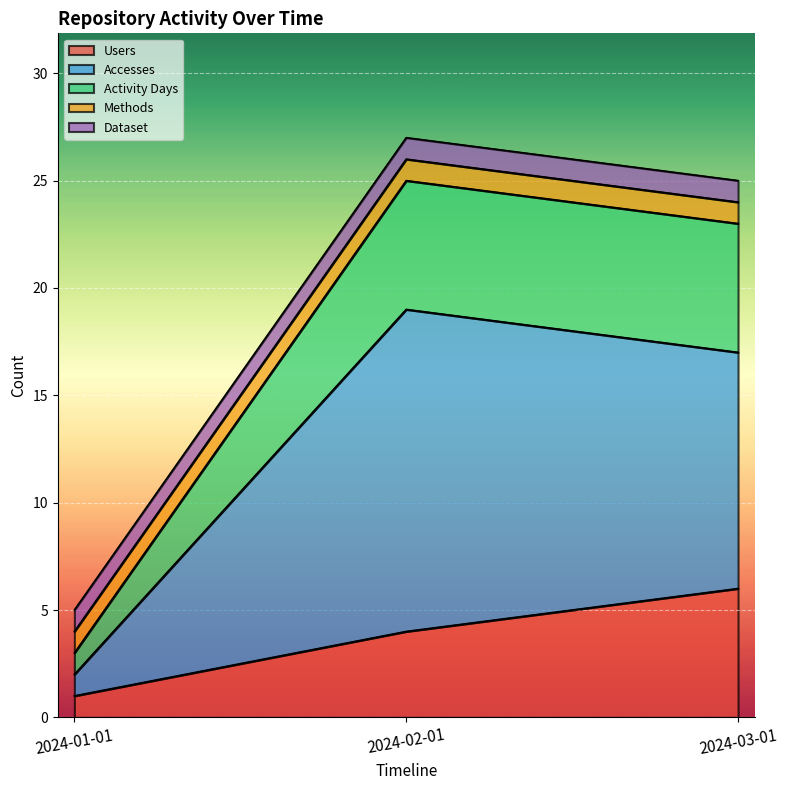

What is the label of the 2nd point from the right?

2024-02-01